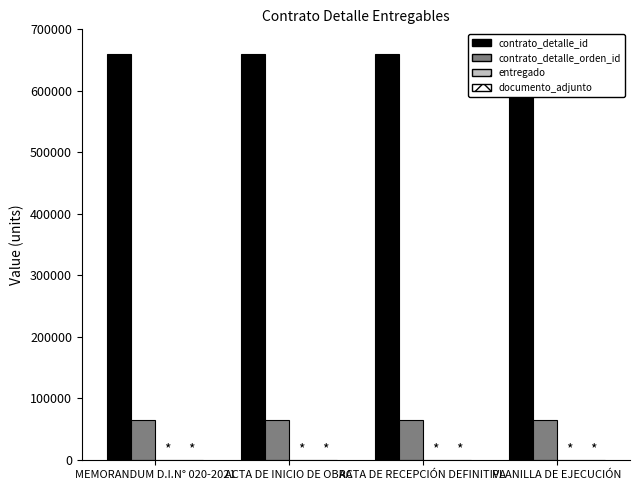

Where is documento_adjunto nearest to the value 1?

MEMORANDUM D.I.N° 020-2021